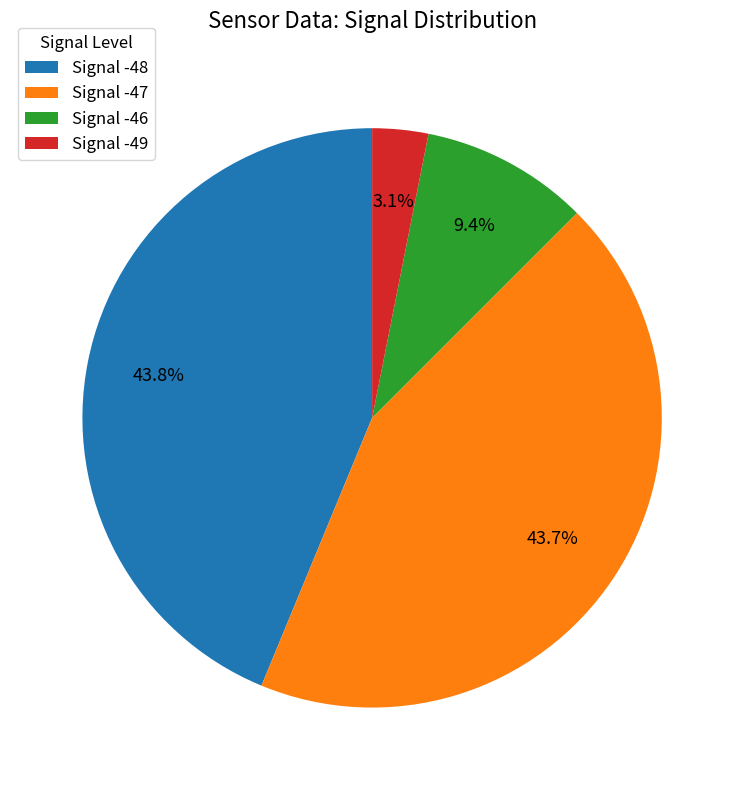

What is the ratio of the value at Signal -48 to the value at Signal -47?

1.0